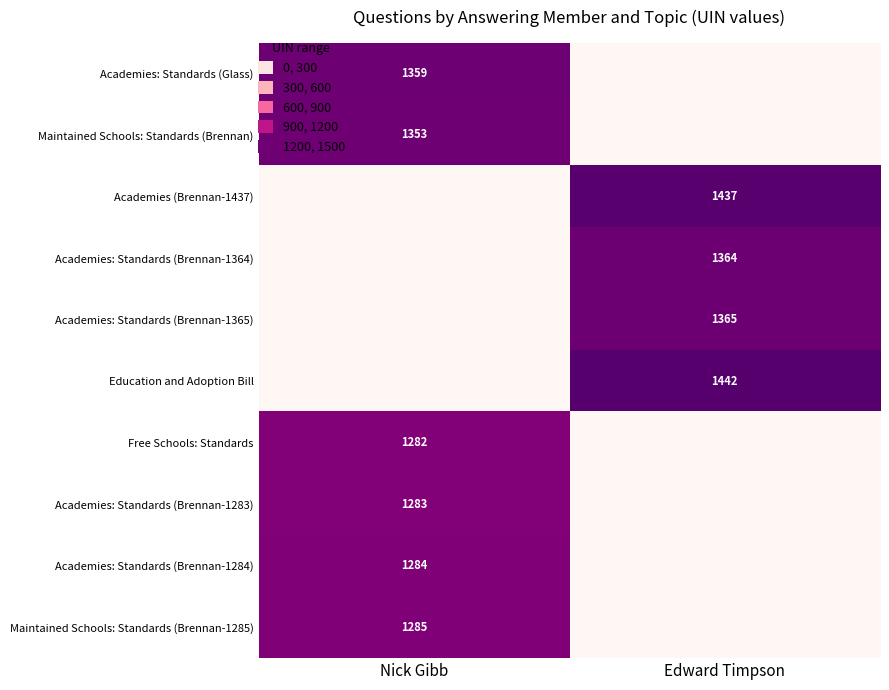

At how many categories does at least one series exceed 582?

2